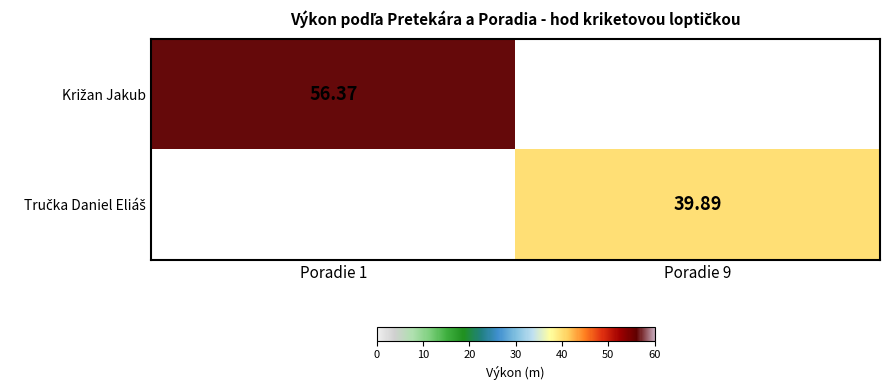

Between Poradie 9 and Poradie 1, which is larger?

Poradie 1